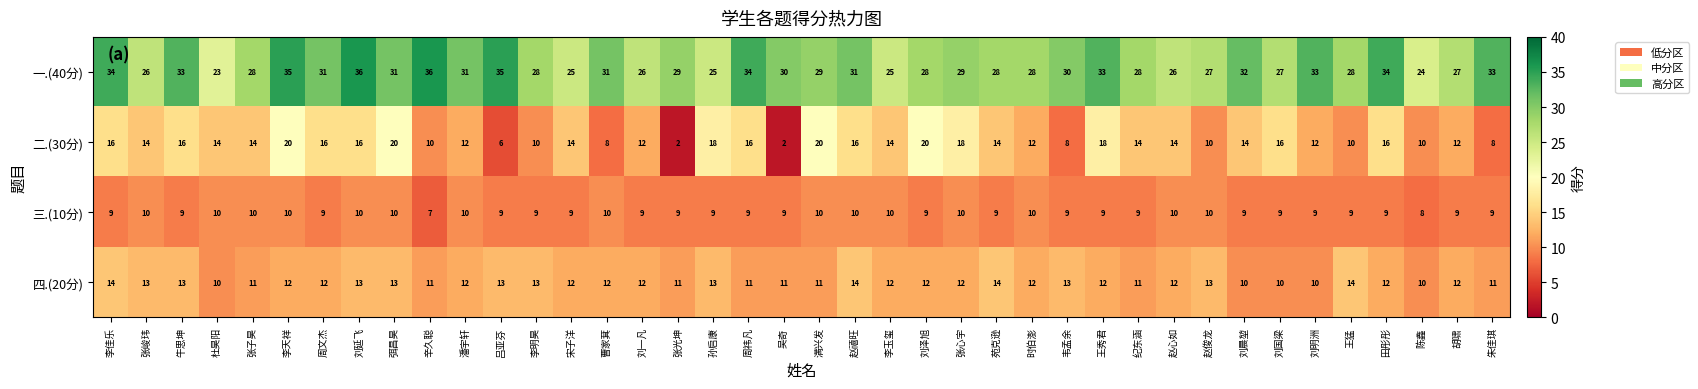

How many series are shown in this chart?

4